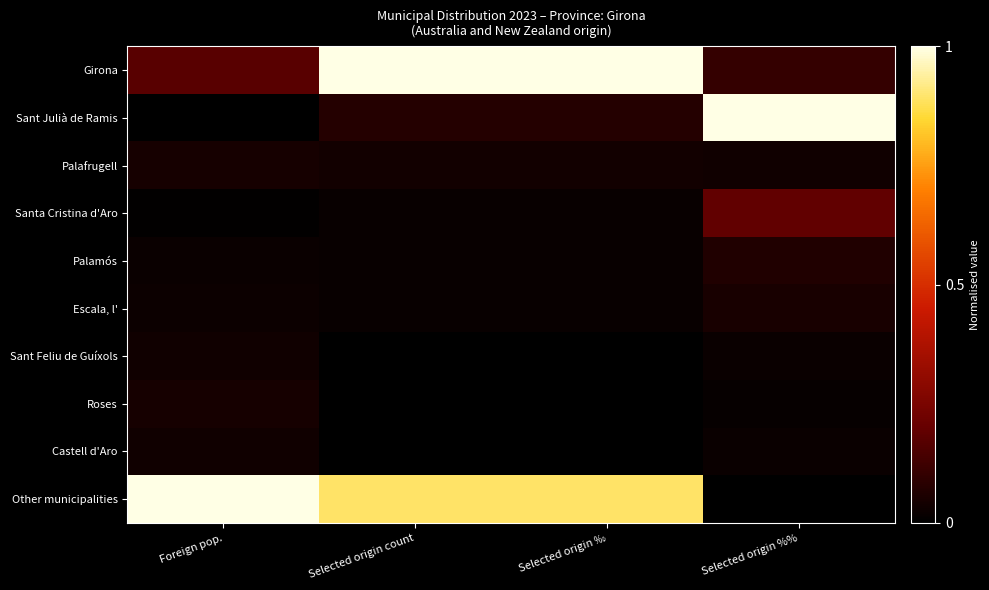

What is the greatest value displayed?

1.0